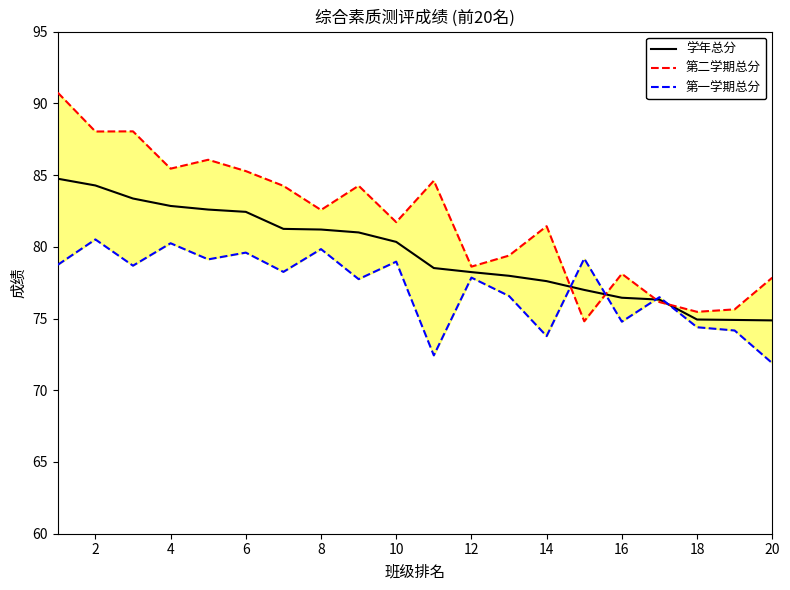

What is the minimum value for 学年总分?

74.9